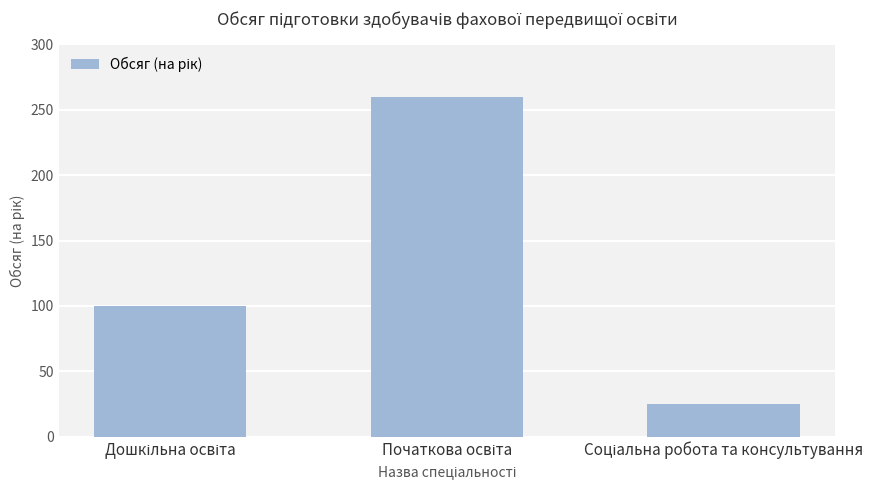

How many data points are less than 100?

1